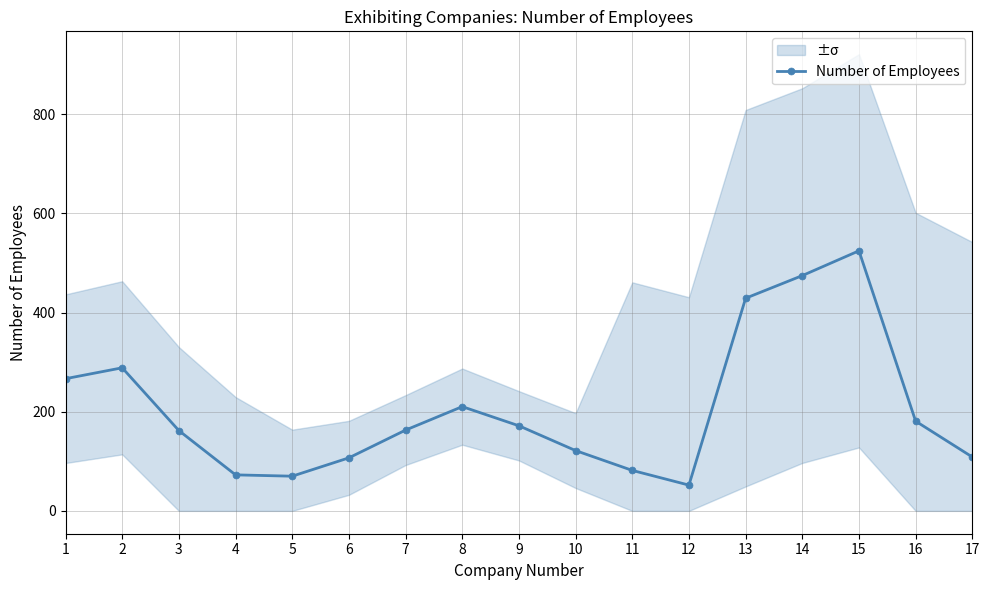

Read the value at 15.

524.7